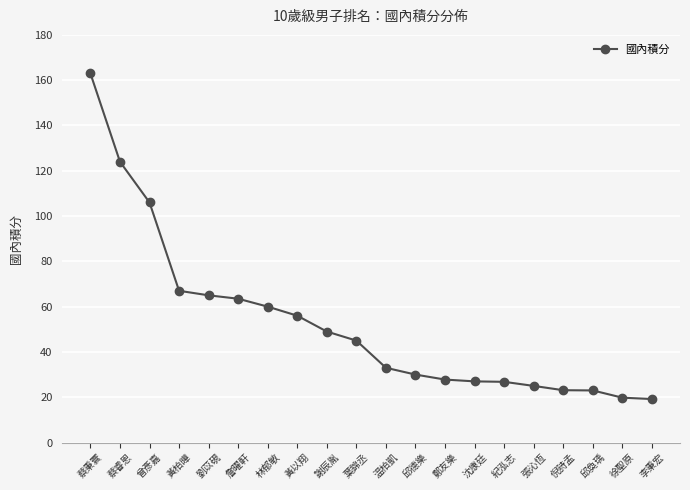

What is the difference between the values at 沈康廷 and 李秉宏?

7.8